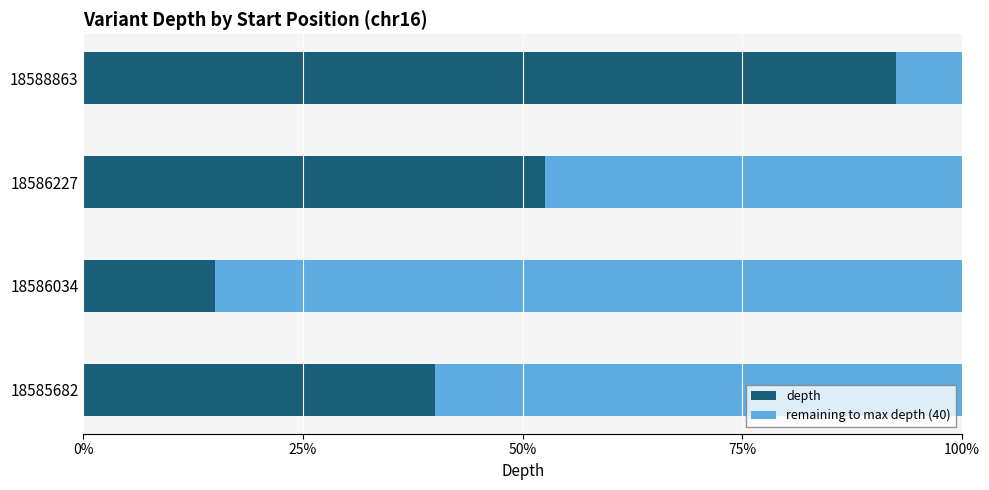

What are all the series names shown in the legend?

depth, remaining to max depth (40)